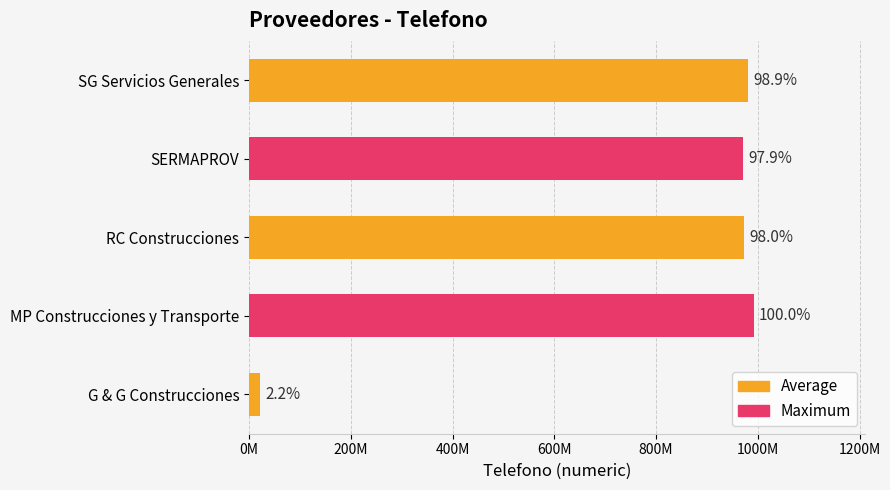

Are the bars horizontal?

Yes